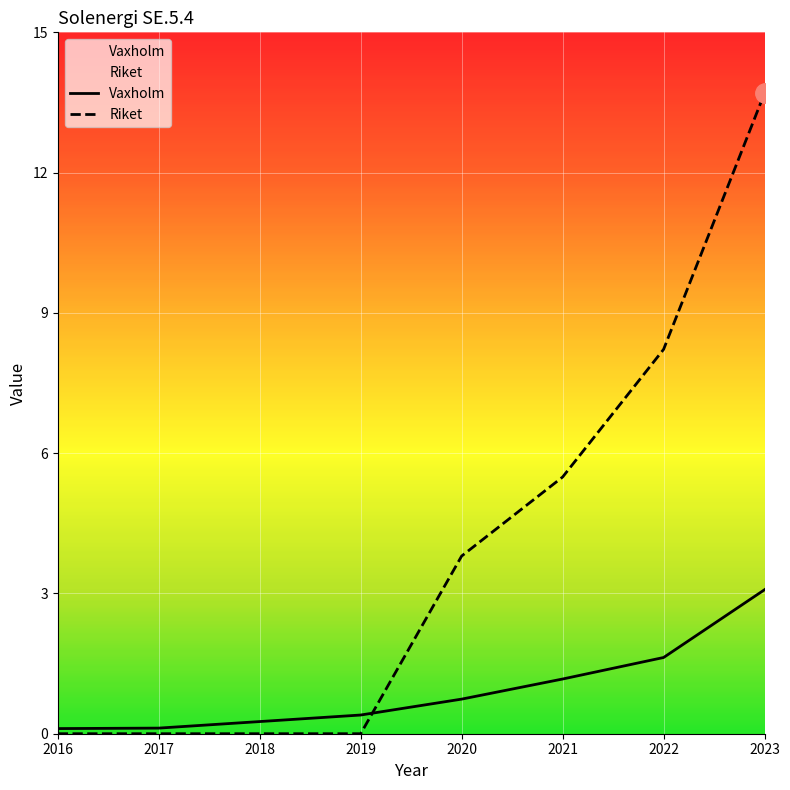

Rank the series by their average value, from highest to lowest.

Riket, Vaxholm